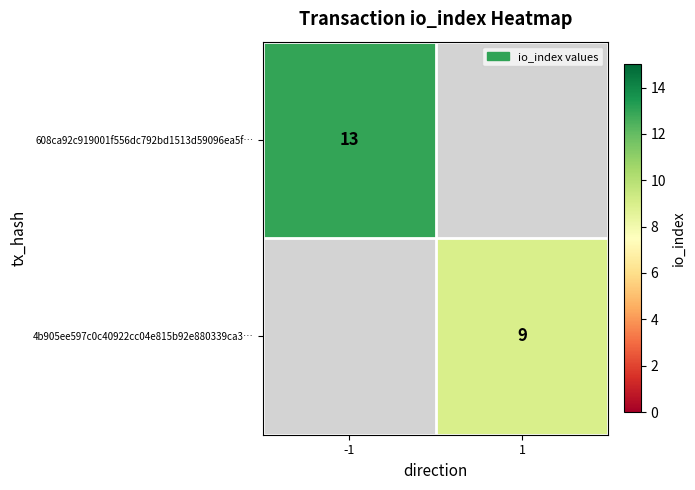

True or false: 608ca92c919001f556dc792bd1513d59096ea5f… has a value of 22 at -1.

False